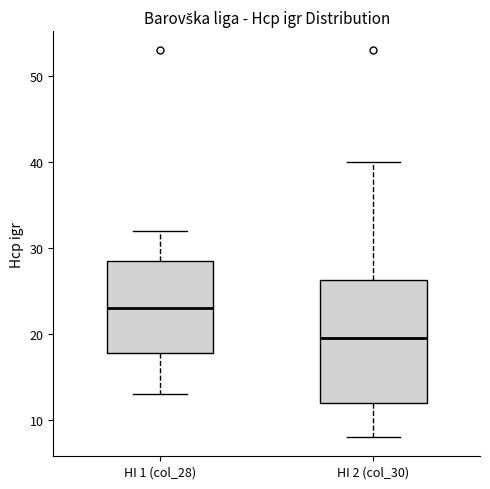

Which box has the lowest median line?

HI 2 (col_30)